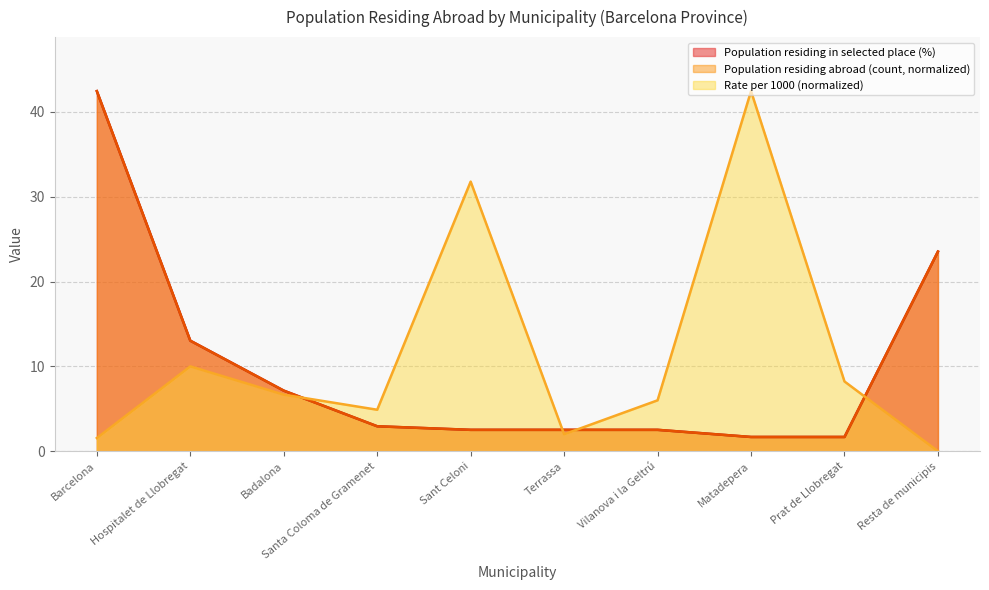

Is it true that Rate per 1000 equals 31.8 at Sant Celoni?

True